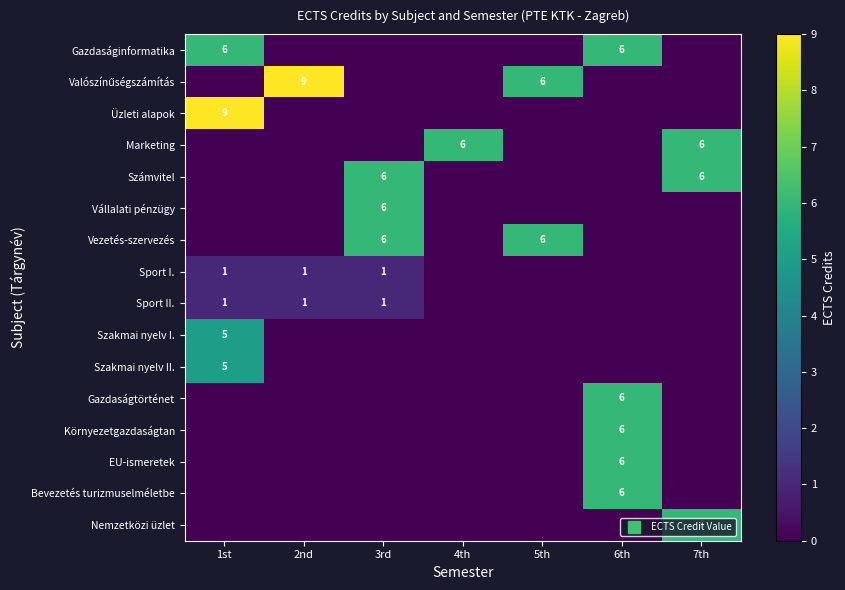

What is the difference between the maximum and minimum values in the Sport II. series?

1